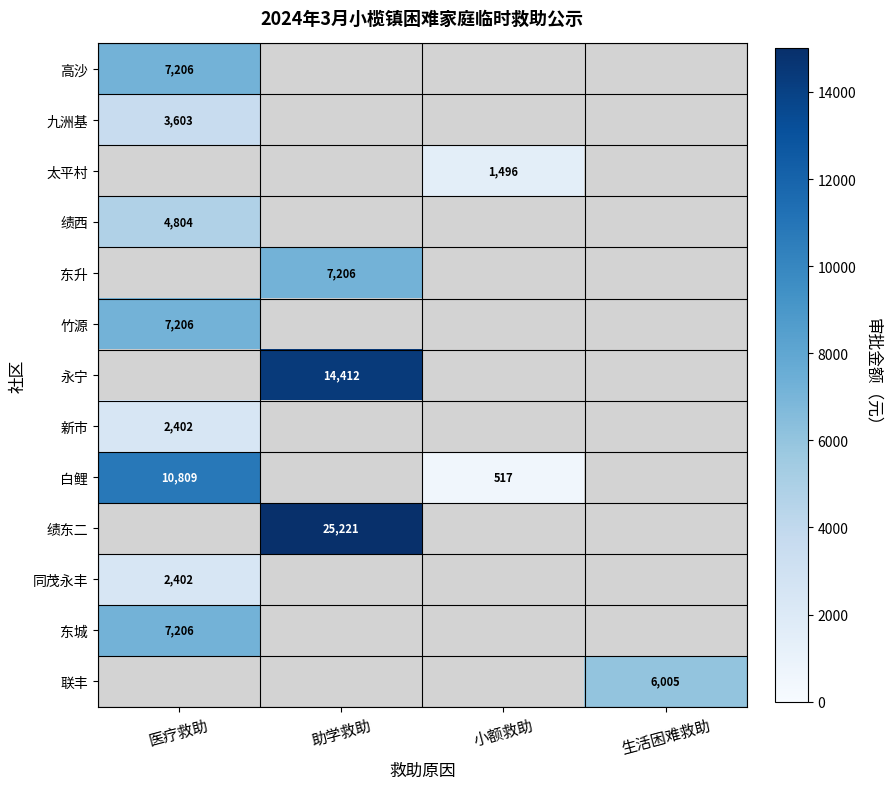

The 东城 series shows 11080 at 医疗救助. True or false?

False